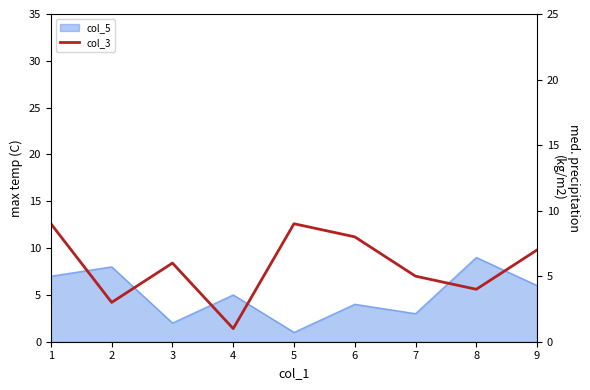

What is the maximum value shown in the chart?

9